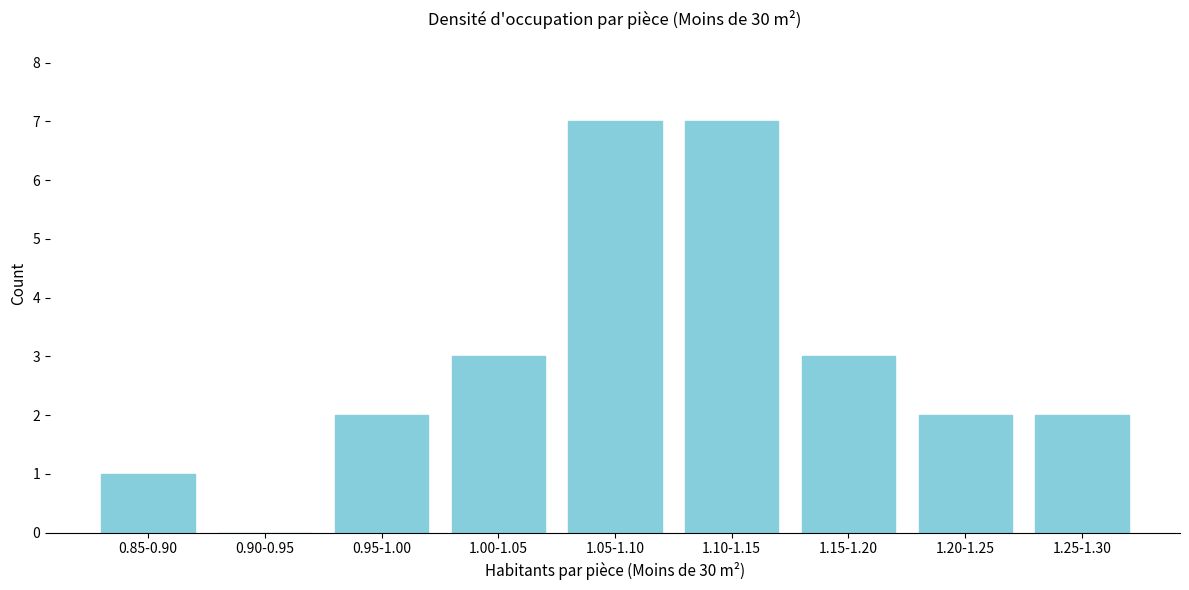

Reading left to right, transcribe all the data shown in this chart.

0.85-0.90=1	0.90-0.95=0	0.95-1.00=2	1.00-1.05=3	1.05-1.10=7	1.10-1.15=7	1.15-1.20=3	1.20-1.25=2	1.25-1.30=2